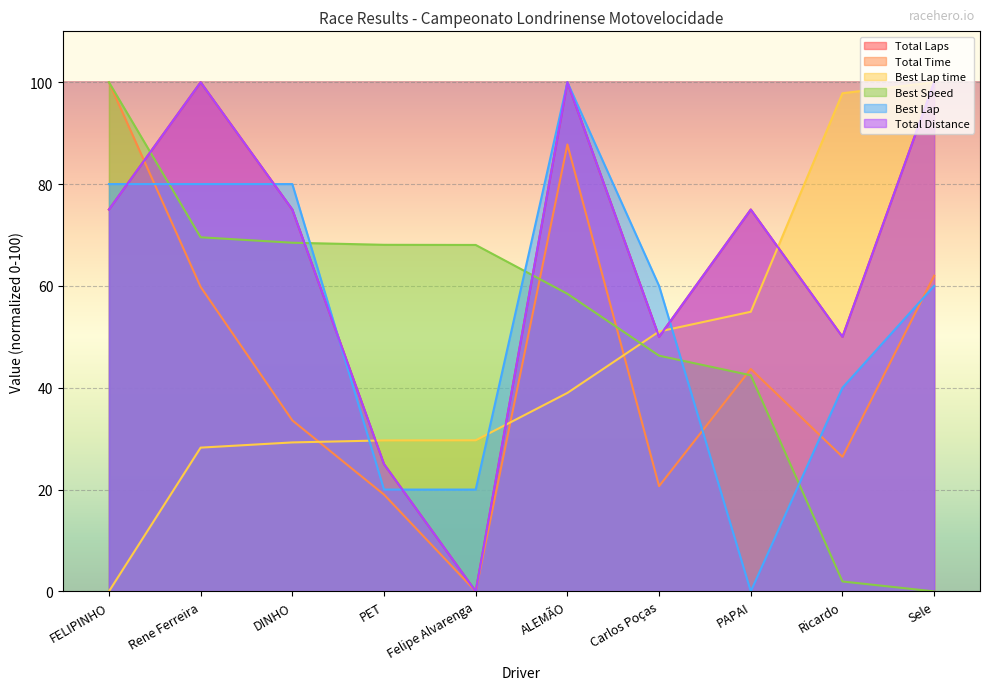

How many interior local valleys does the Total Distance series have?

3